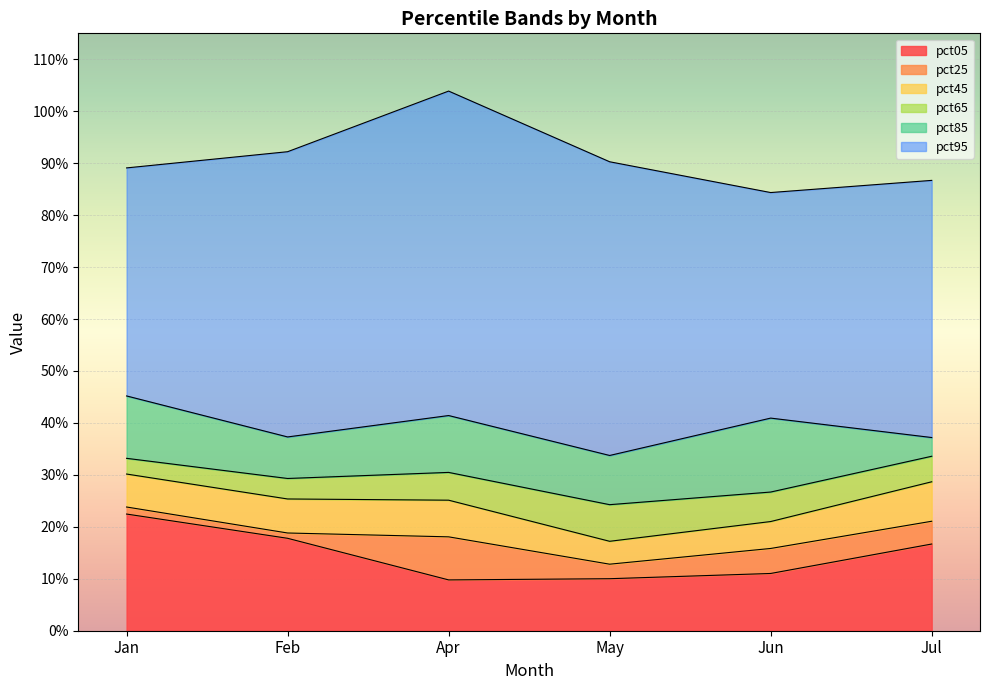

What is the difference between the maximum and minimum values in the pct65 series?

0.1